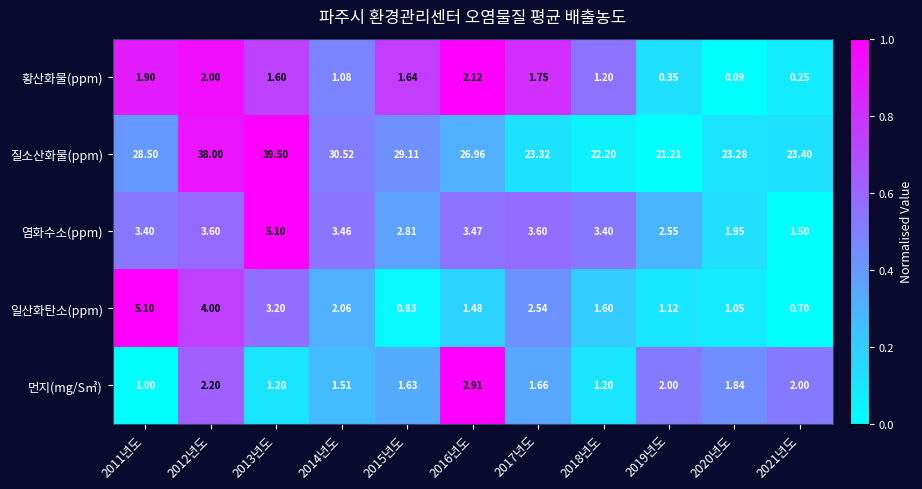

Which series has the largest total across all categories?

질소산화물(ppm)